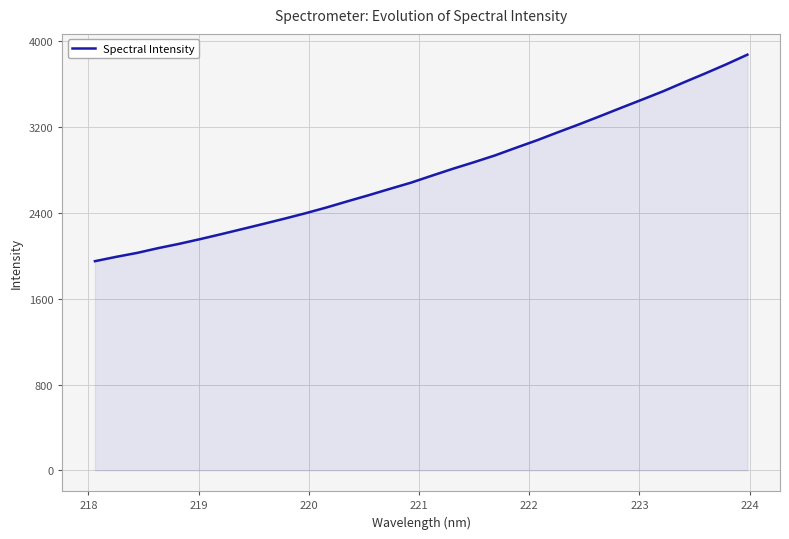

What is the difference between the maximum and minimum values?

1924.9